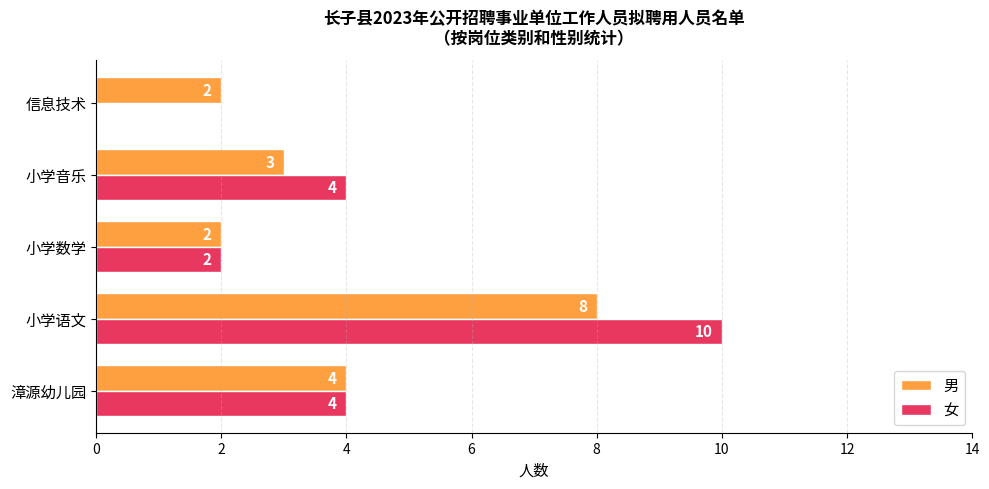

How many 女 values are between 2 and 4?

3